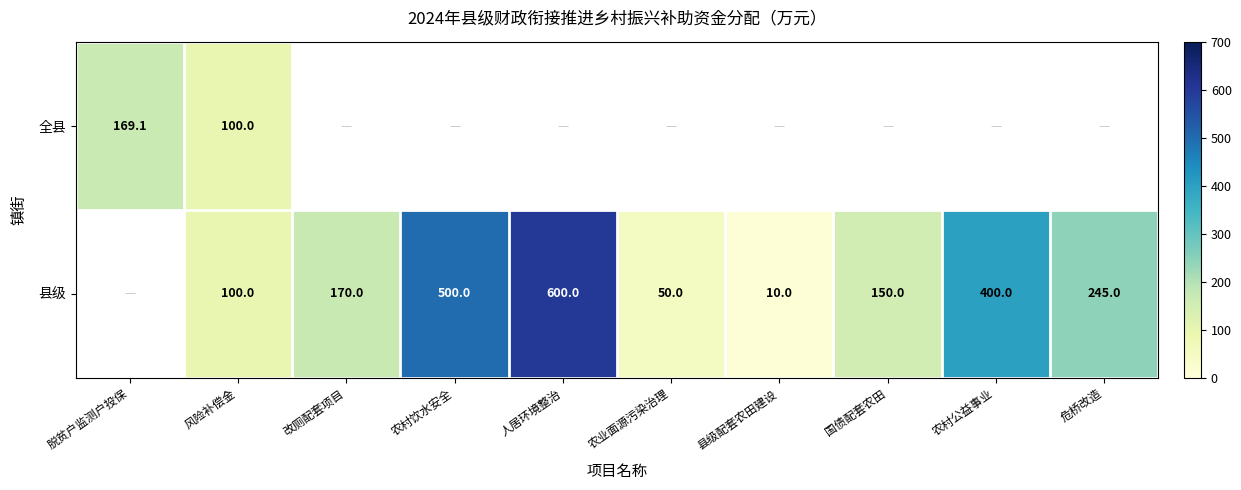

Is it true that 全县 equals 169.1 at 脱贫户监测户投保?

True